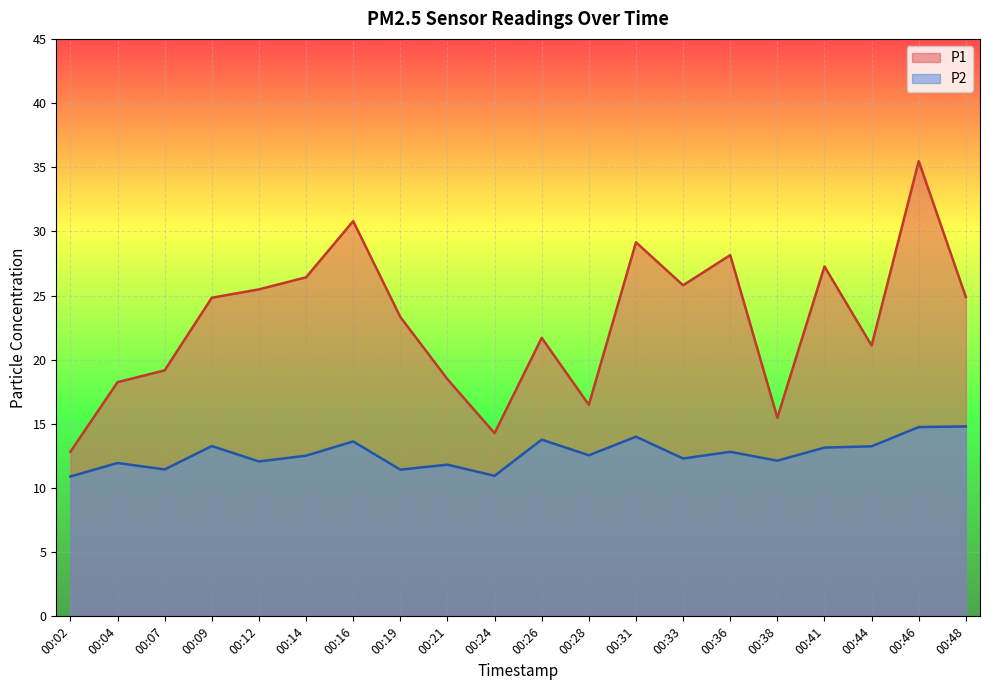

Is it true that P1 equals 5.7 at 00:48?

False